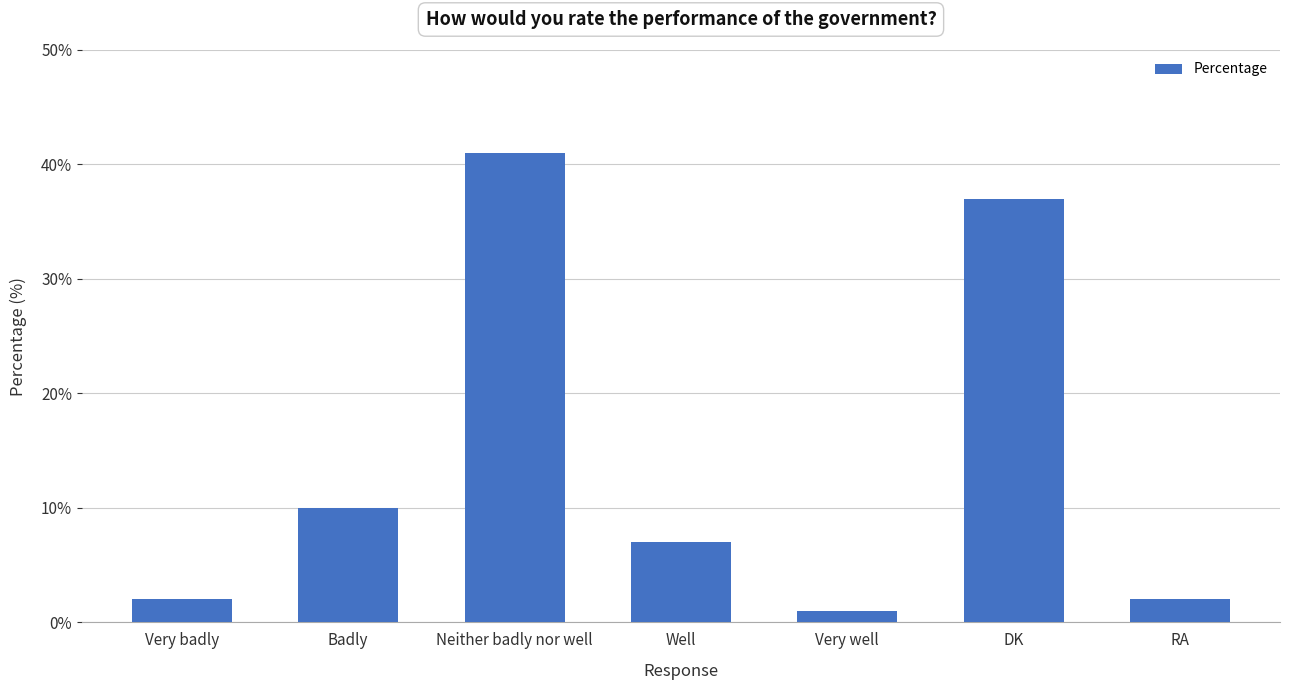

Approximately how many times larger is the value at RA compared to Badly?

0.2